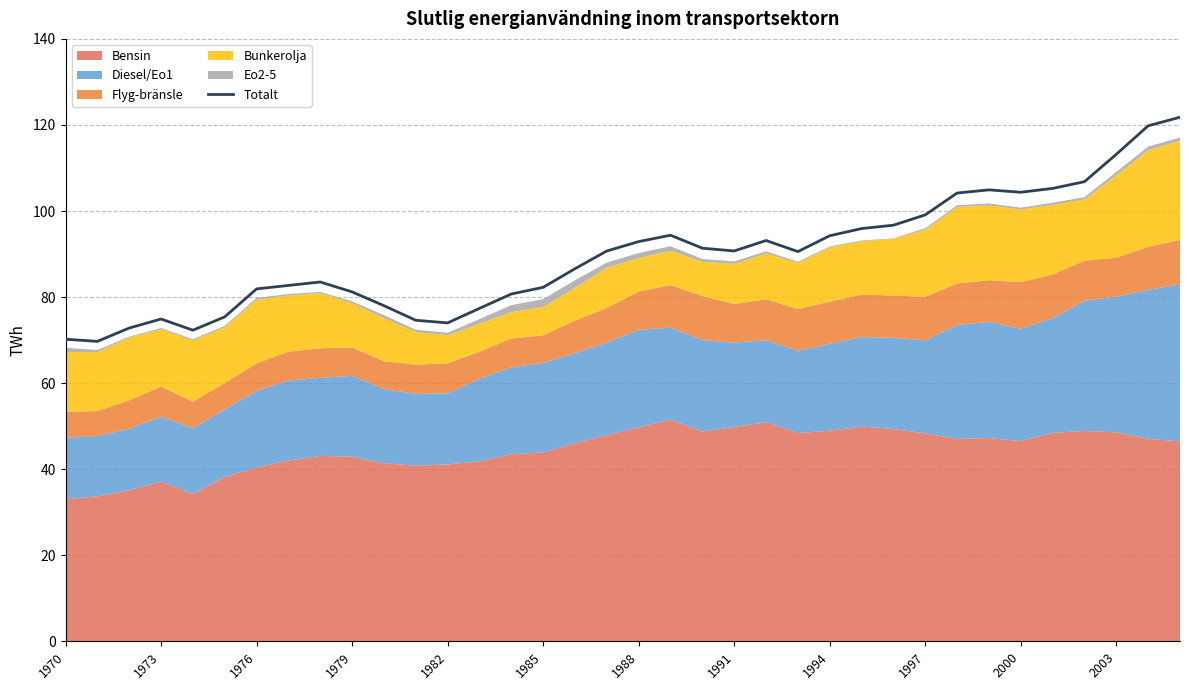

What is the lowest value of the Totalt series?

69.7